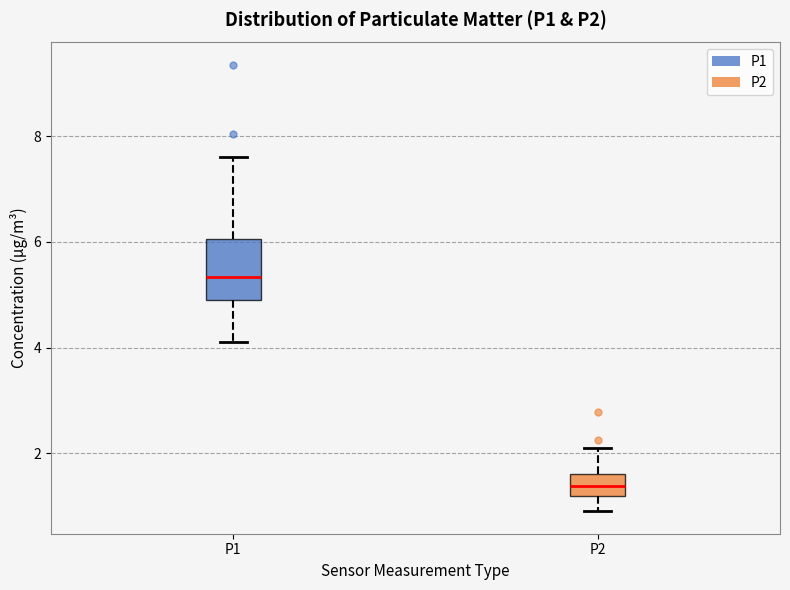

Reading left to right, read every box against the y-axis: the position of its median line, the range the box covers, and the ends of its whiskers. The values are not printed on the chart, so give them approximately, as read against the axis.

P1: median 5.4, box 5.0 to 6.0, whiskers 4.2 to 7.6
P2: median 1.4, box 1.2 to 1.6, whiskers 1.0 to 2.2